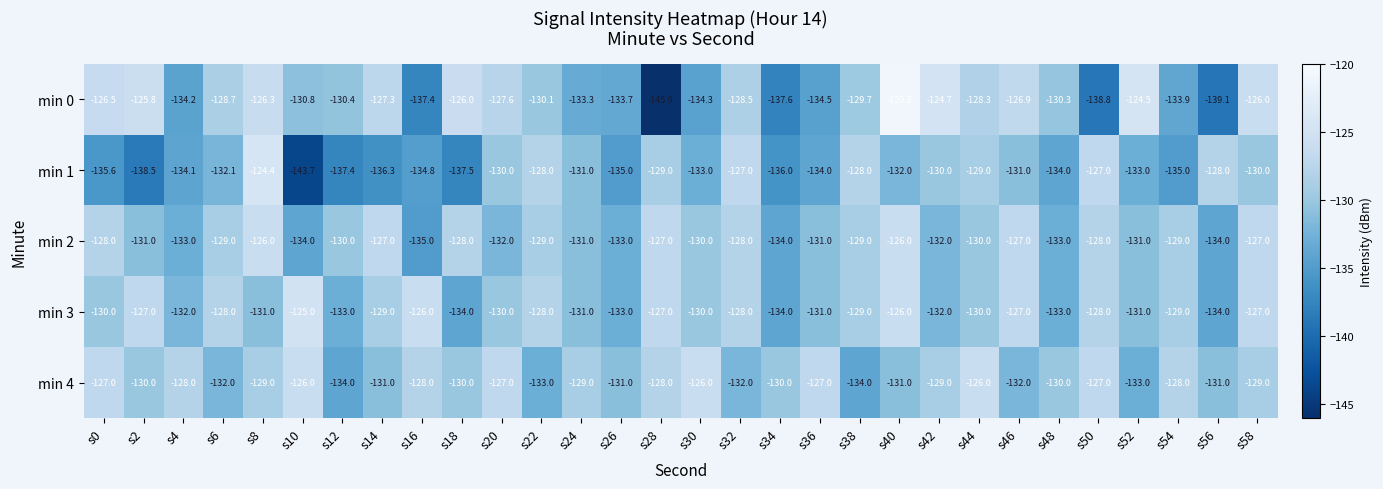

Which category has the lowest value across all series?

s28